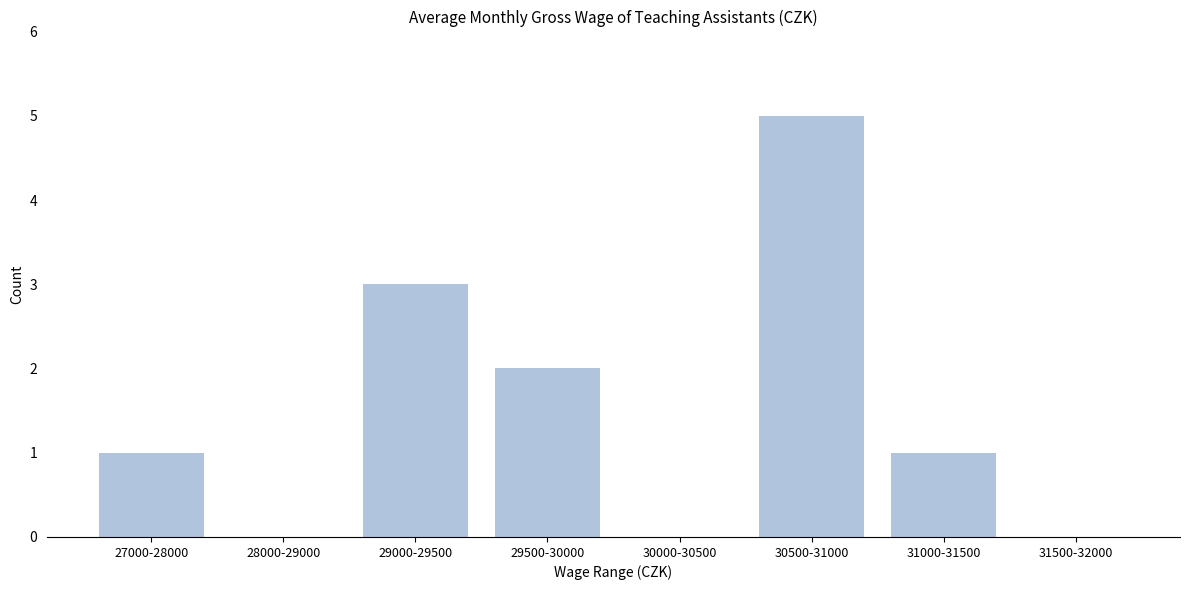

Reading right to left, list all the values displayed in this chart.

31500-32000=0	31000-31500=1	30500-31000=5	30000-30500=0	29500-30000=2	29000-29500=3	28000-29000=0	27000-28000=1